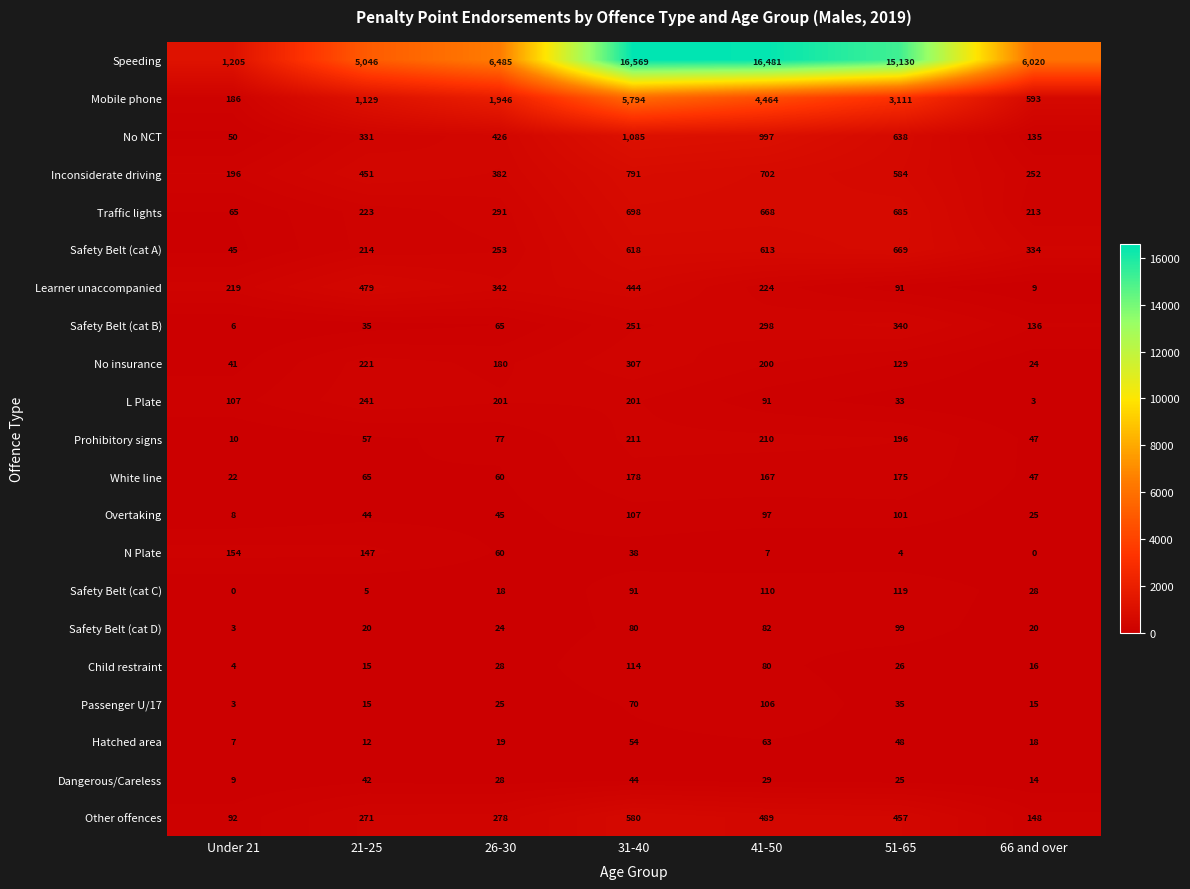

At which label is Learner unaccompanied closest to 244?

41-50